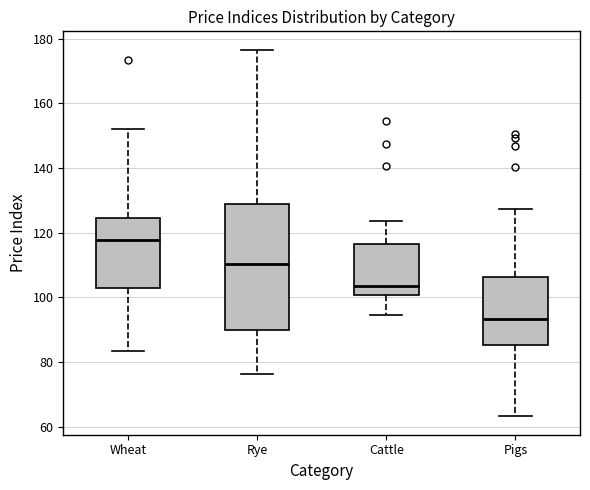

Comparing the boxes themselves (not the whiskers), which one is the tallest?

Rye